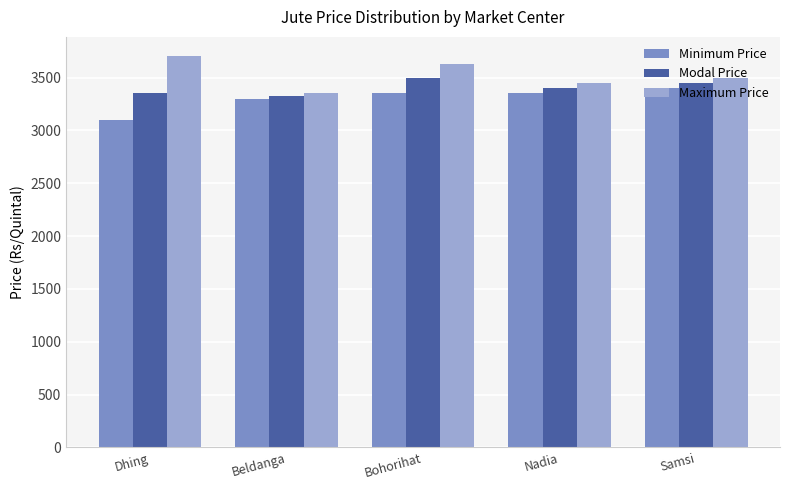

List the labels in order of Maximum Price value, smallest first.

Beldanga, Nadia, Samsi, Bohorihat, Dhing